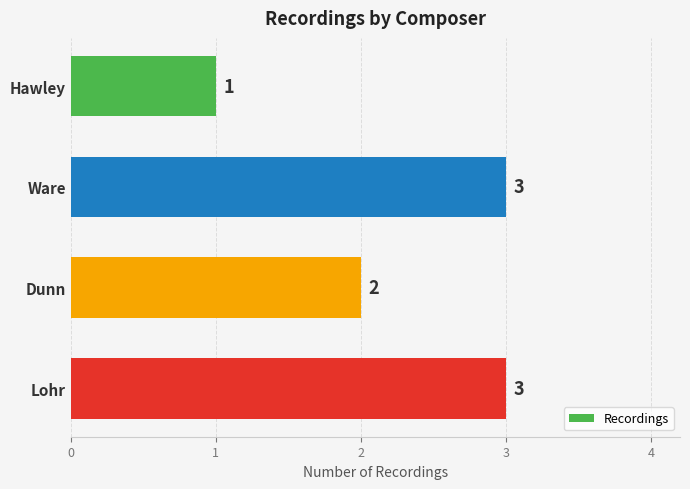

What is the average value?

2